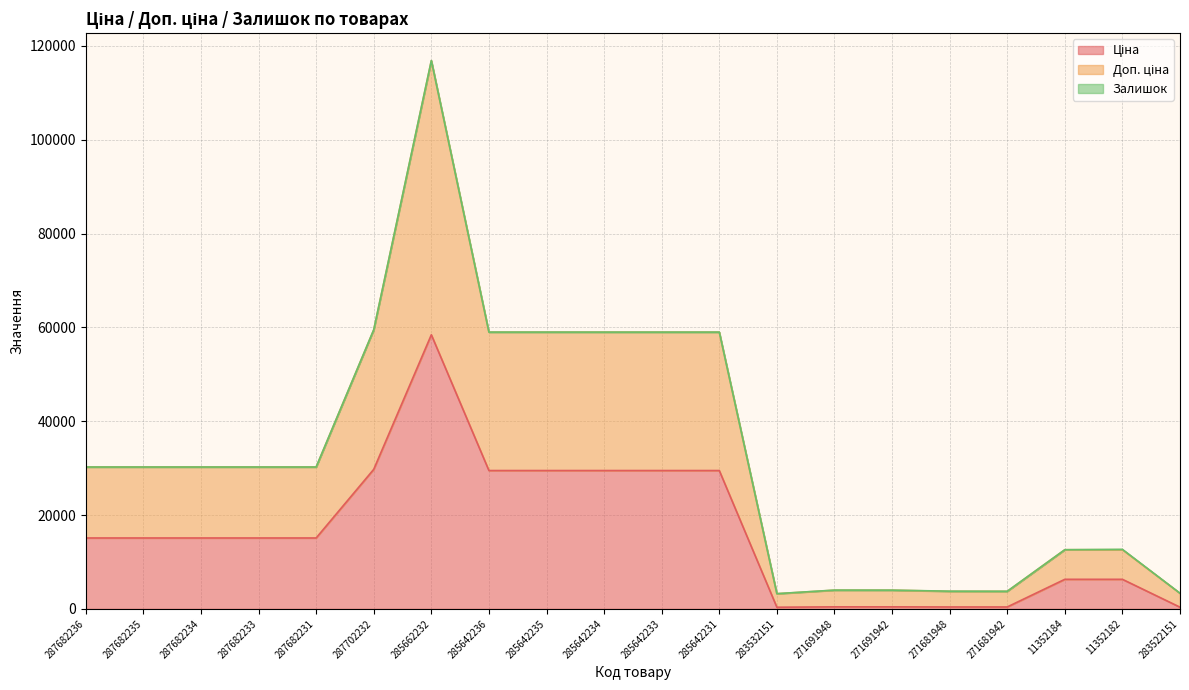

What is the total value across all series at 287682235?

30240.0